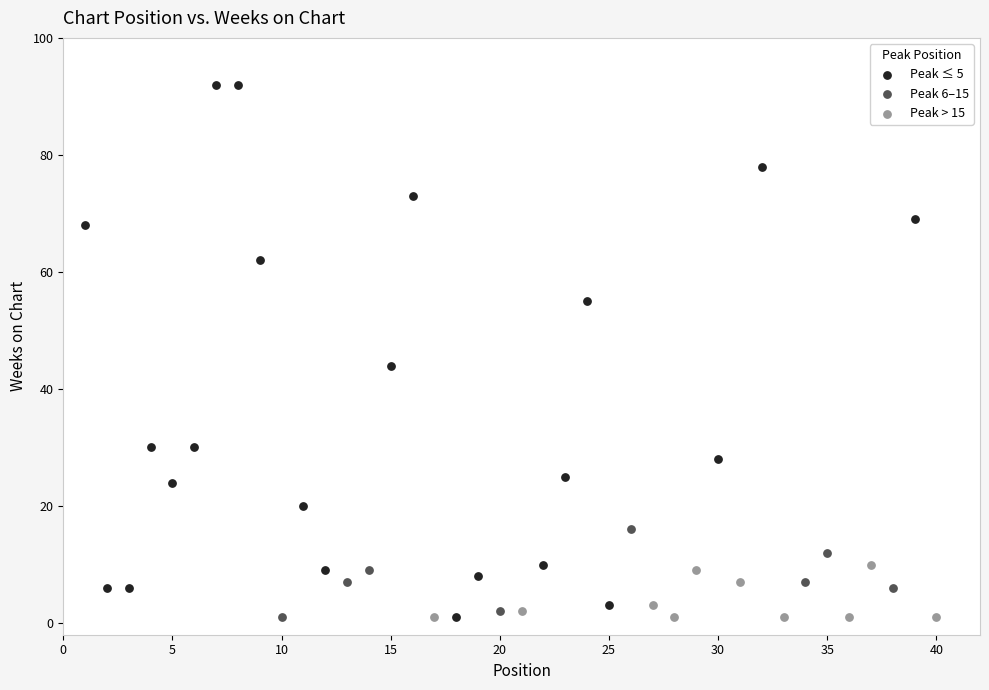

Which series has the widest spread of Y values?

Peak ≤ 5